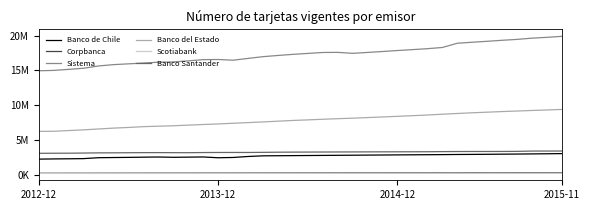

What are all the series names shown in the legend?

Banco de Chile, Corpbanca, Sistema, Banco del Estado, Scotiabank, Banco Santander